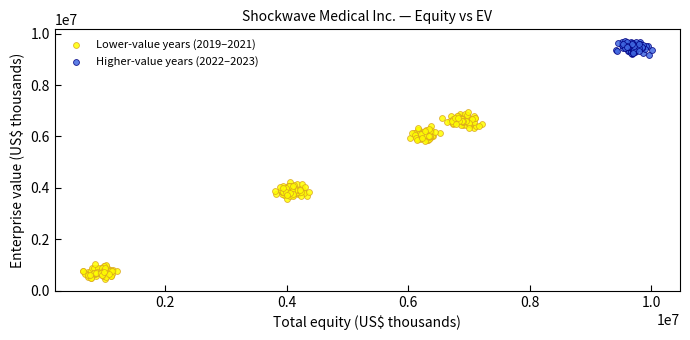

Which series contains the lowest Y value?

Lower-value years (2019–2021)